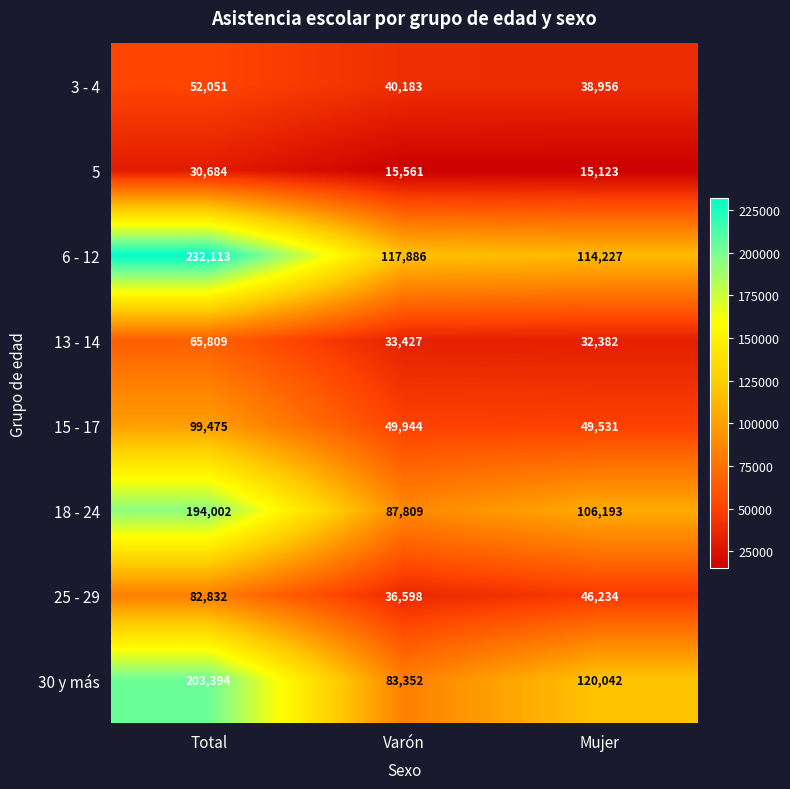

How many 18 - 24 values are between 87809 and 194002?

3